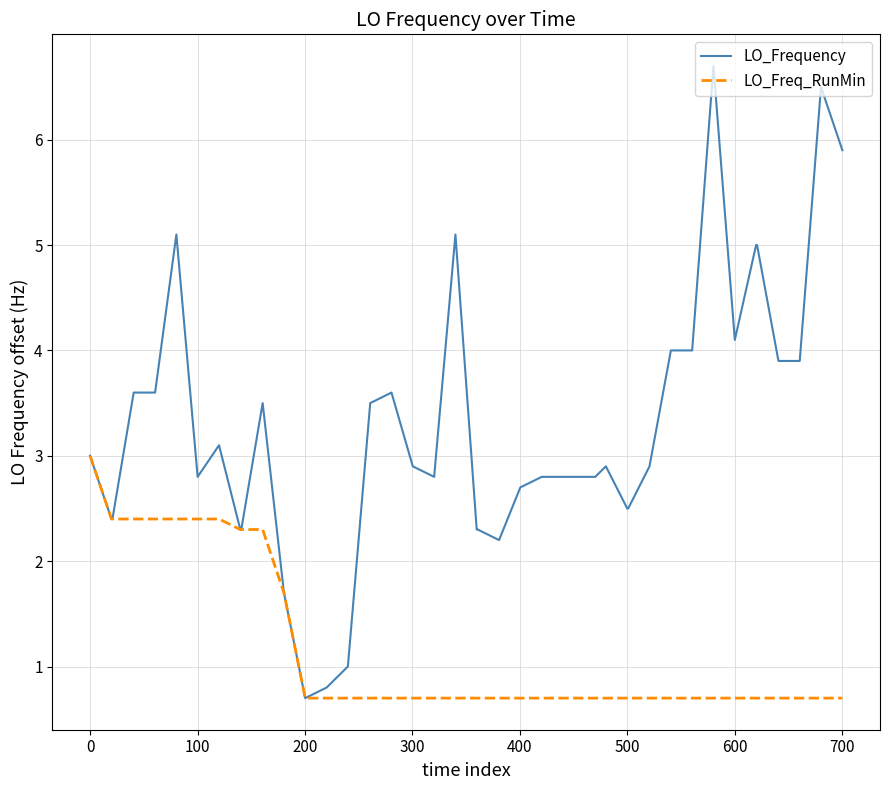

What is the smallest value displayed?

0.7